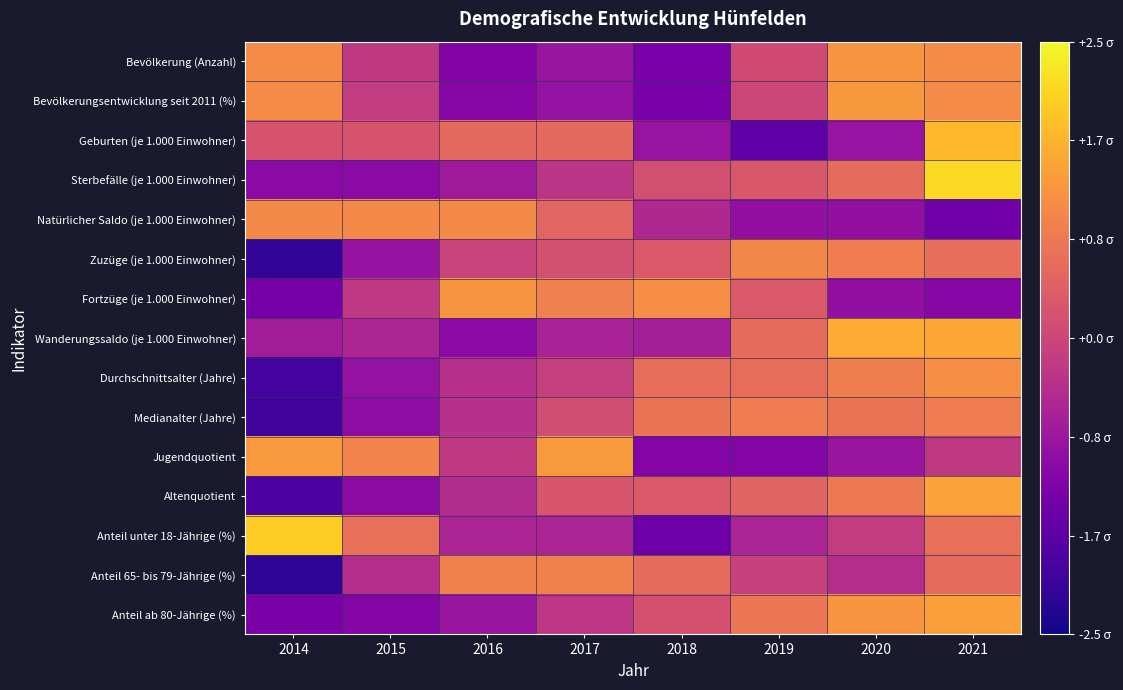

Reading left to right, transcribe all the data shown in this chart.

Bevölkerung (Anzahl): 2014=1.1	2015=-0.2	2016=-1.2	2017=-0.9	2018=-1.3	2019=0.1	2020=1.2	2021=1.1
Bevölkerungsentwicklung seit 2011 (%): 2014=1.1	2015=-0.2	2016=-1.1	2017=-0.9	2018=-1.3	2019=0.0	2020=1.3	2021=1.1
Geburten (je 1.000 Einwohner): 2014=0.2	2015=0.2	2016=0.6	2017=0.6	2018=-0.9	2019=-1.6	2020=-0.9	2021=1.7
Sterbefälle (je 1.000 Einwohner): 2014=-1.1	2015=-1.1	2016=-0.8	2017=-0.3	2018=0.2	2019=0.3	2020=0.6	2021=2.1
Natürlicher Saldo (je 1.000 Einwohner): 2014=1.1	2015=1.1	2016=1.1	2017=0.5	2018=-0.5	2019=-1.0	2020=-1.0	2021=-1.4
Zuzüge (je 1.000 Einwohner): 2014=-2.2	2015=-0.9	2016=-0.1	2017=0.2	2018=0.3	2019=1.1	2020=0.9	2021=0.7
Fortzüge (je 1.000 Einwohner): 2014=-1.4	2015=-0.2	2016=1.3	2017=0.9	2018=1.1	2019=0.3	2020=-1.0	2021=-1.1
Wanderungssaldo (je 1.000 Einwohner): 2014=-0.7	2015=-0.6	2016=-1.1	2017=-0.6	2018=-0.7	2019=0.6	2020=1.6	2021=1.5
Durchschnittsalter (Jahre): 2014=-2.0	2015=-0.9	2016=-0.4	2017=-0.1	2018=0.7	2019=0.7	2020=0.9	2021=1.2
Medianalter (Jahre): 2014=-2.0	2015=-1.0	2016=-0.4	2017=0.1	2018=0.7	2019=0.9	2020=0.7	2021=0.9
Jugendquotient: 2014=1.3	2015=1.0	2016=-0.2	2017=1.3	2018=-1.2	2019=-1.2	2020=-0.9	2021=-0.2
Altenquotient: 2014=-1.9	2015=-1.0	2016=-0.5	2017=0.3	2018=0.3	2019=0.5	2020=0.9	2021=1.4
Anteil unter 18-Jährige (%): 2014=2.0	2015=0.7	2016=-0.6	2017=-0.6	2018=-1.4	2019=-0.6	2020=-0.2	2021=0.7
Anteil 65- bis 79-Jährige (%): 2014=-2.2	2015=-0.4	2016=1.0	2017=1.0	2018=0.6	2019=-0.1	2020=-0.4	2021=0.6
Anteil ab 80-Jährige (%): 2014=-1.3	2015=-1.2	2016=-0.9	2017=-0.3	2018=0.2	2019=0.8	2020=1.2	2021=1.4